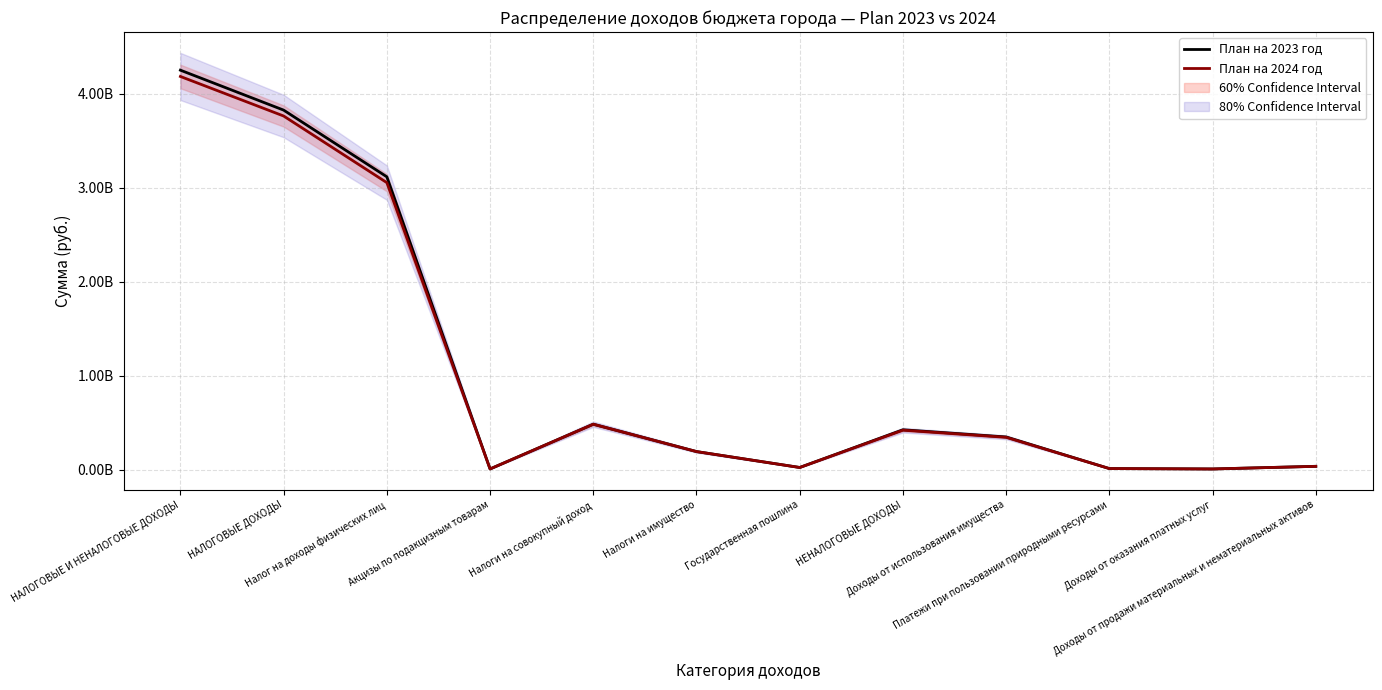

Rank the series at Акцизы по подакцизным товарам from highest to lowest value.

План на 2023 год, План на 2024 год